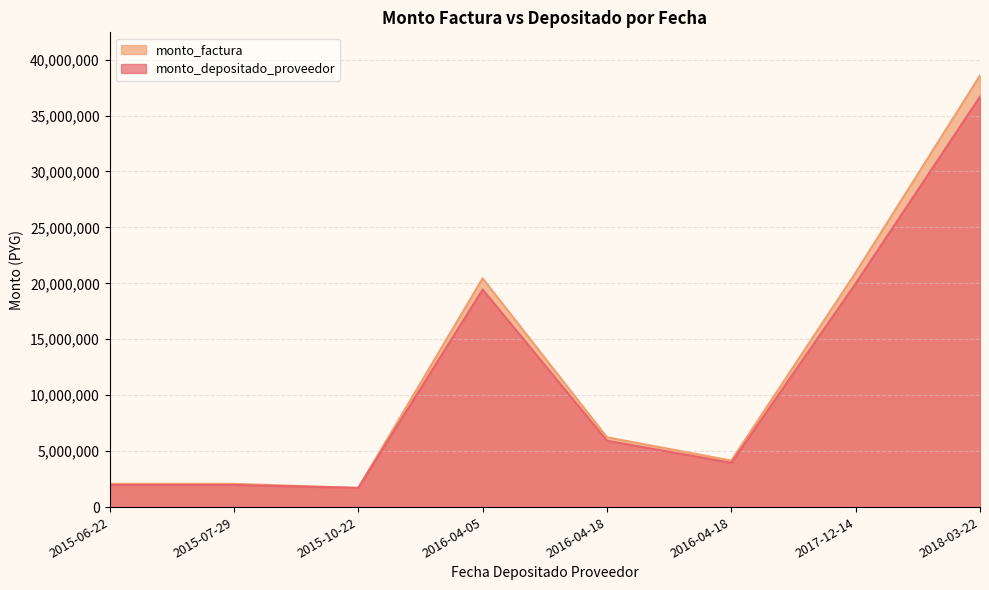

At which category is the sum across all series the highest?

2018-03-22